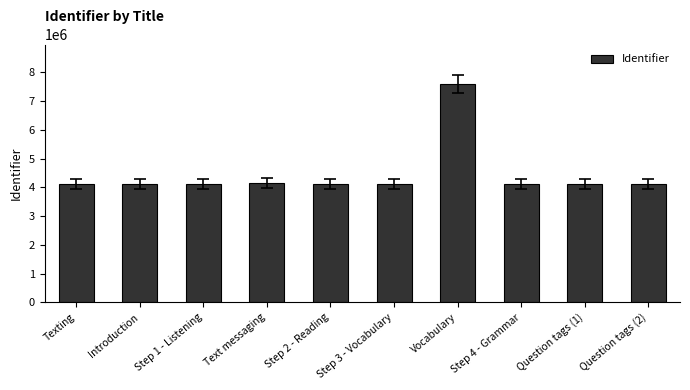

What is the ratio of the value at Introduction to the value at Step 3 - Vocabulary?

1.0